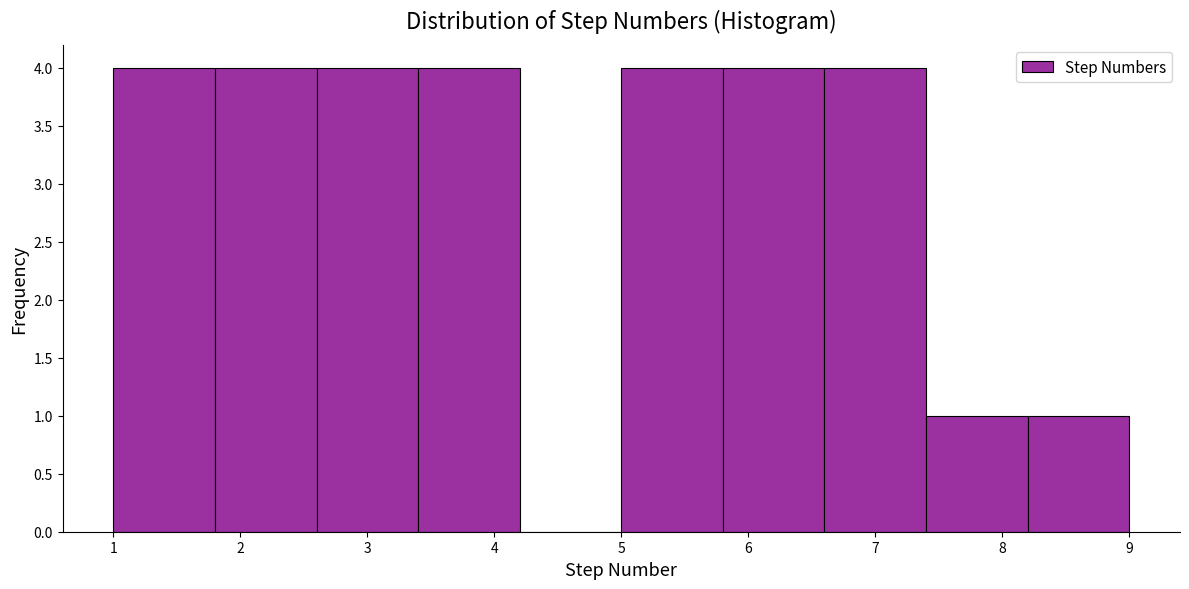

What is the height of the bar covering 5.8 to 6.6 on the x-axis? The values are not printed on the chart, so give them approximately, as read against the axis.

4